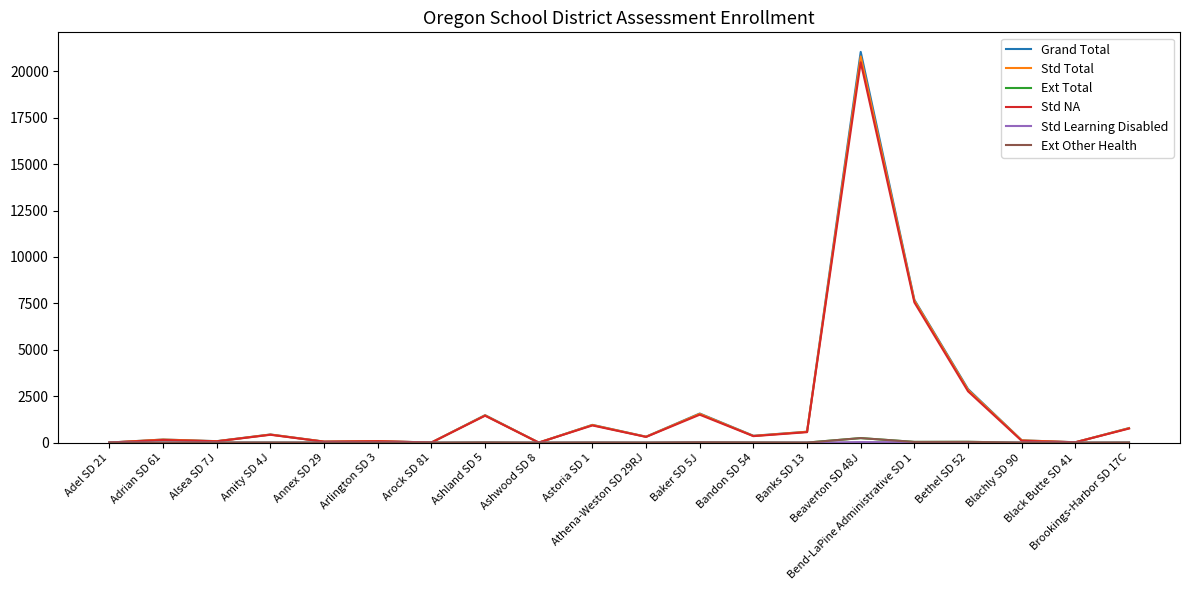

At which category does Std NA reach its first local peak?

Adrian SD 61